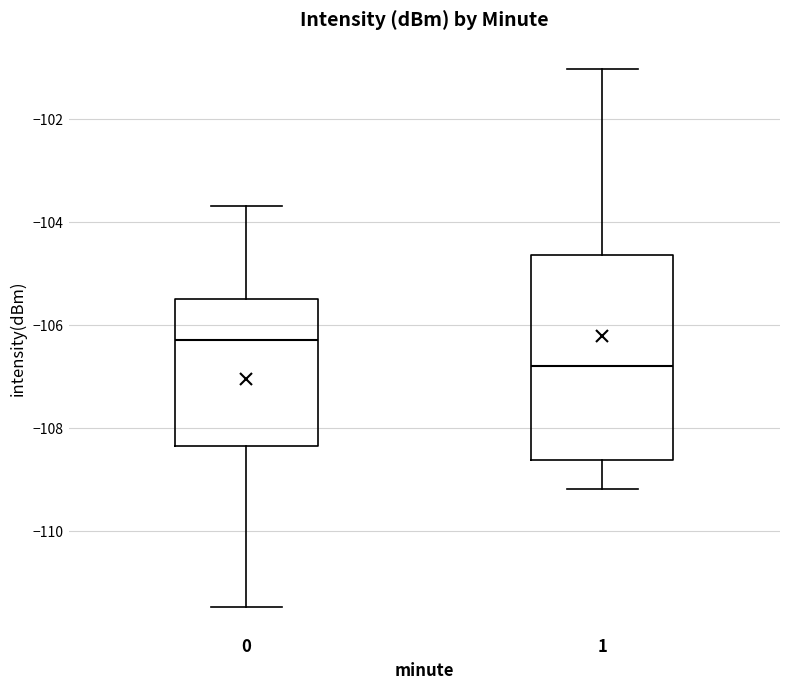

Reading left to right, read every box against the y-axis: the position of its median line, the range the box covers, and the ends of its whiskers. The values are not printed on the chart, so give them approximately, as read against the axis.

0: median -106.2, box -108.4 to -105.4, whiskers -111.4 to -103.6
1: median -106.8, box -108.6 to -104.6, whiskers -109.2 to -101.0